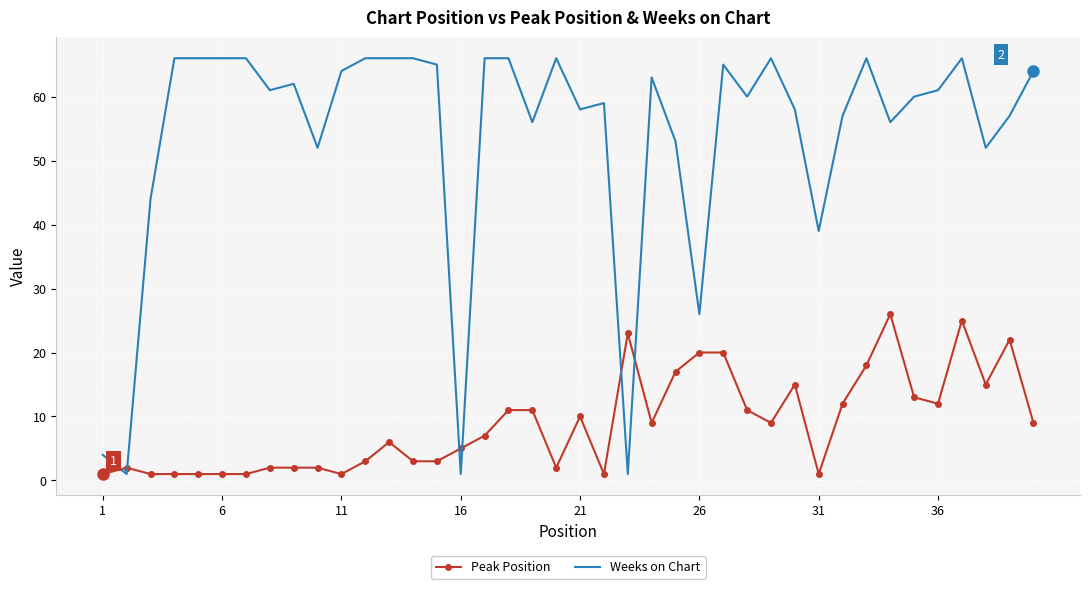

Which series has the widest spread of values?

Weeks on Chart